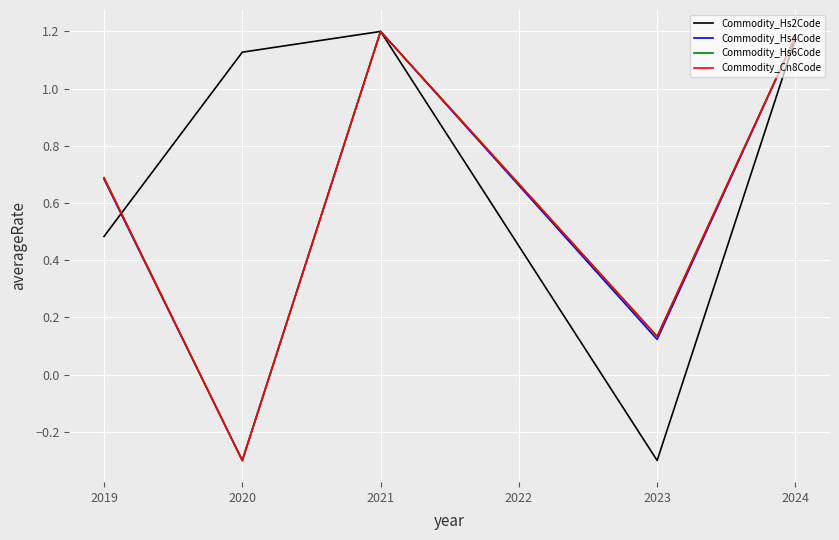

Is the value of Commodity_Hs6Code at 2020 greater than the value of Commodity_Hs4Code at 2024?

No